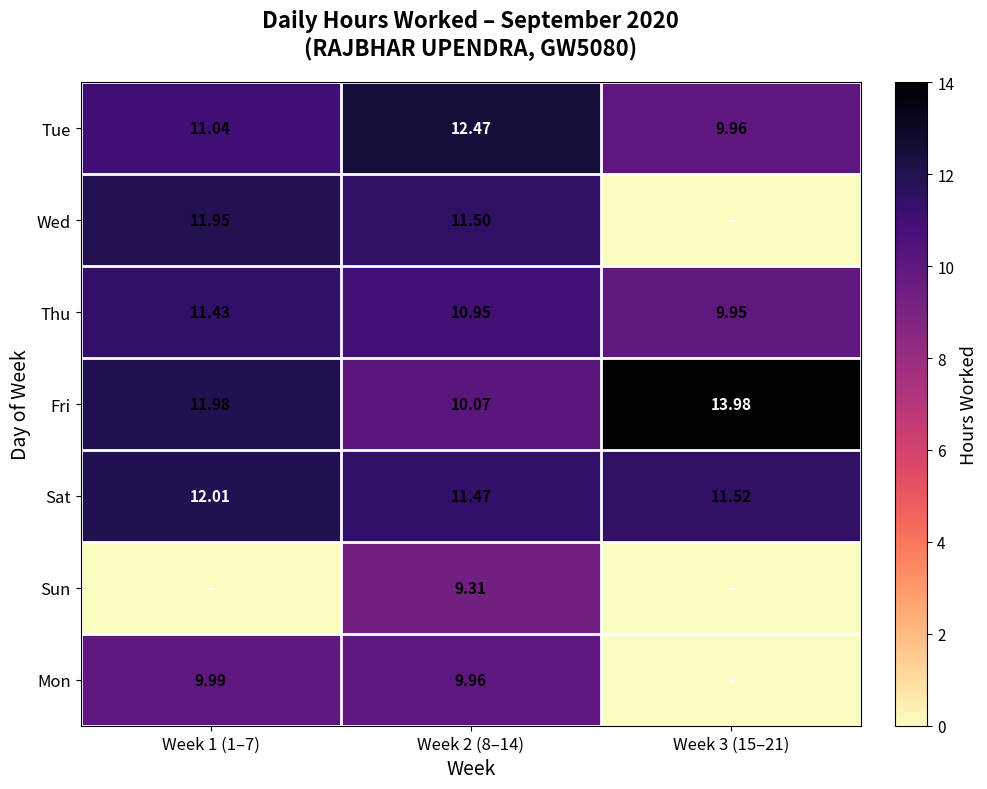

What is the total value across all series at Week 1 (1–7)?

68.4